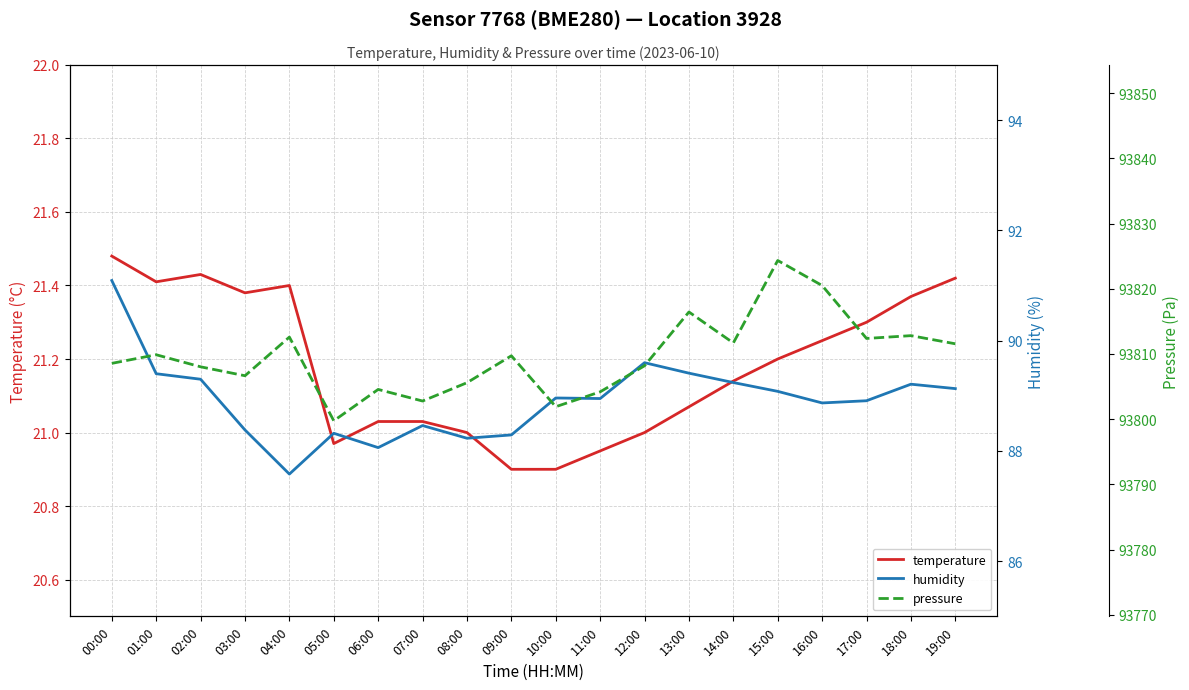

What are all the series names shown in the legend?

temperature, humidity, pressure